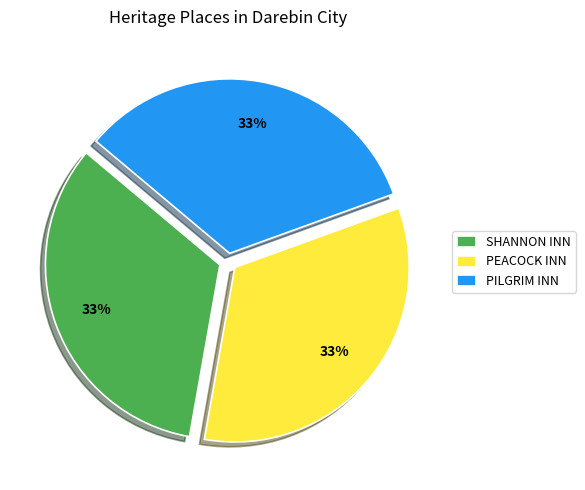

To the nearest percent, what is the average slice percentage?

33%